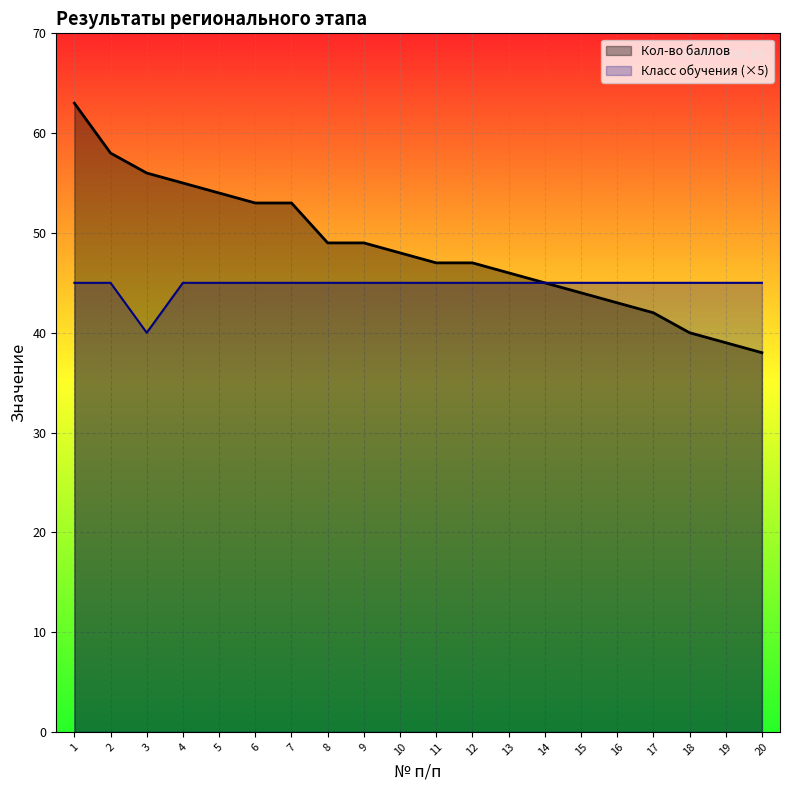

Rank the series by their maximum value, from lowest to highest.

Класс обучения (×5), Кол-во баллов